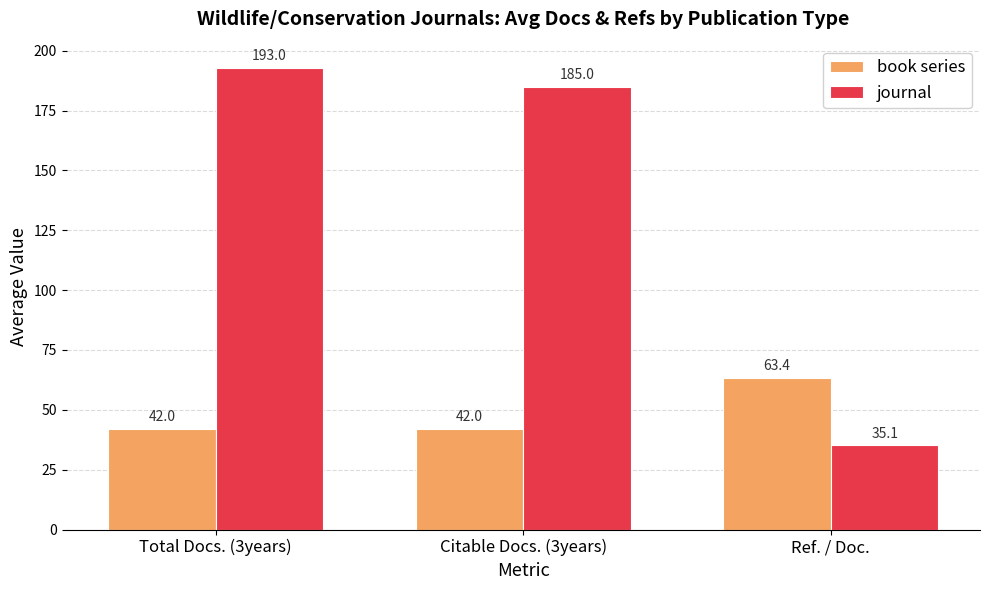

The value of book series at Citable Docs. (3years) is 14.9. True or false?

False